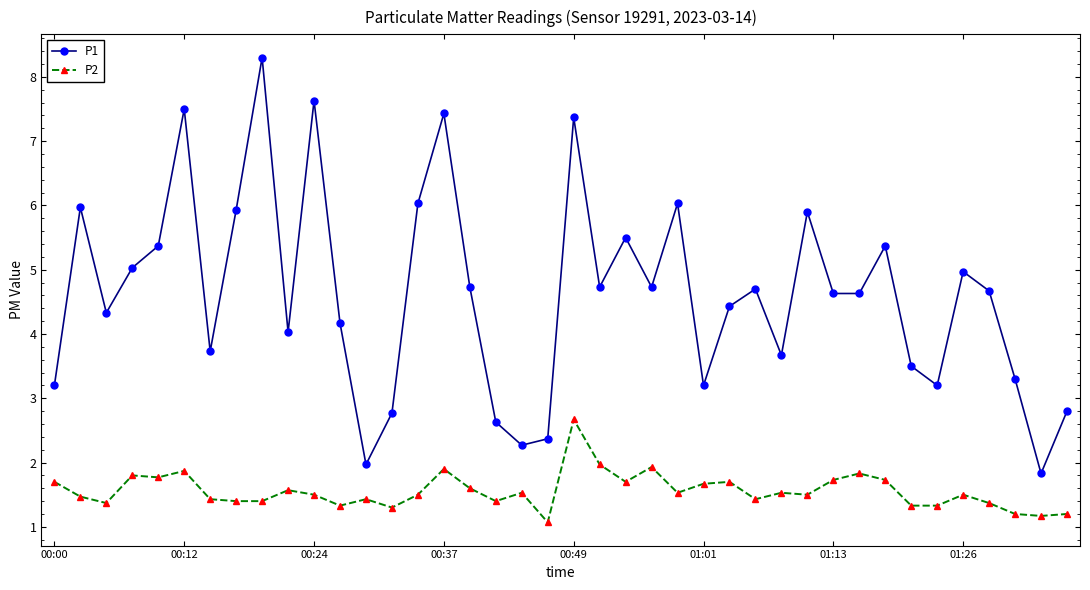

Which series has the largest range (max minus min)?

P1